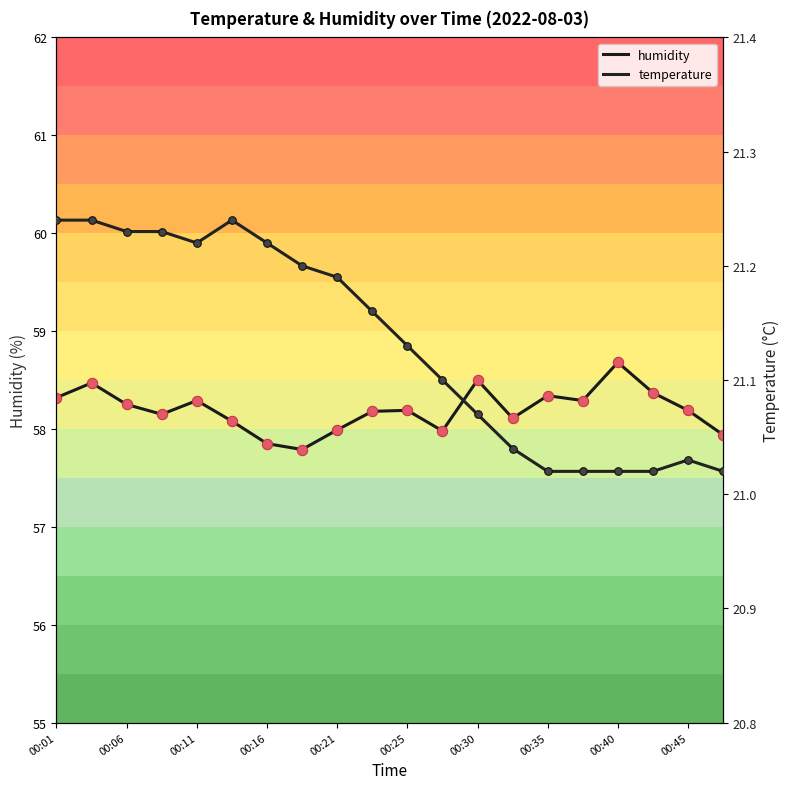

At how many categories does at least one series exceed 25?

20